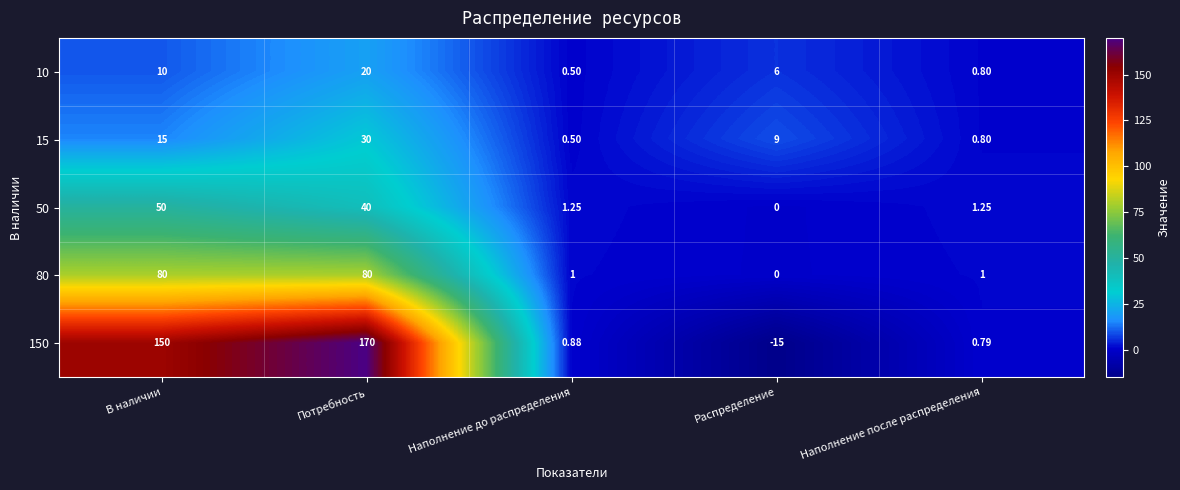

At which category is the sum across all series the highest?

Потребность